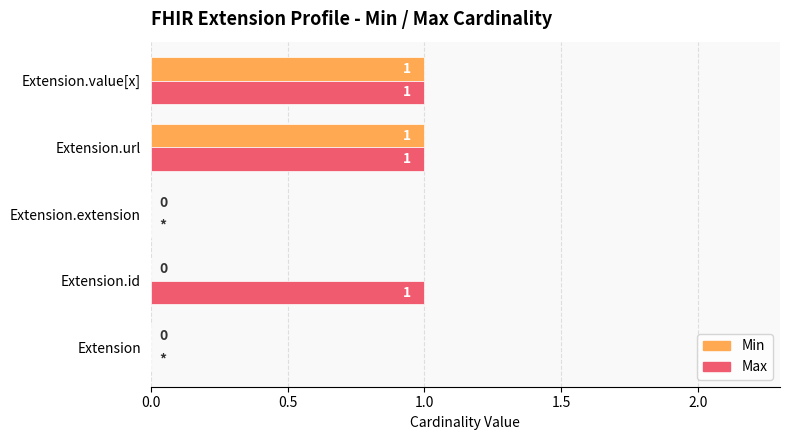

Is the value of Max at Extension greater than the value of Min at Extension.value[x]?

No